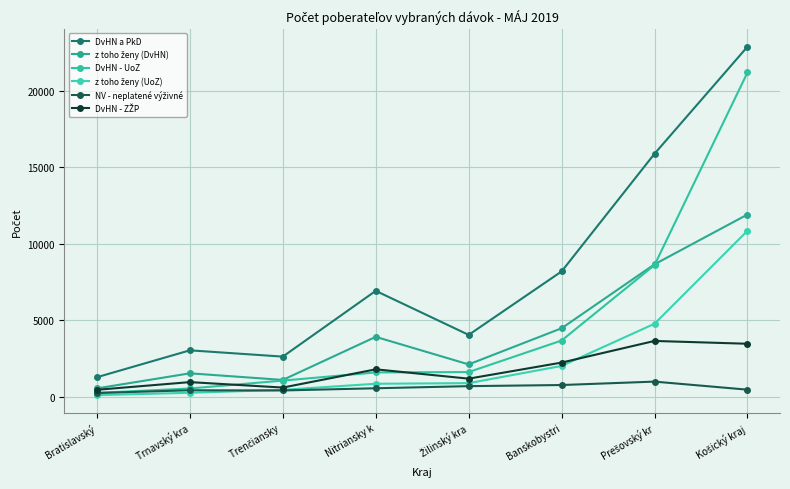

How many categories are shown in the chart?

8